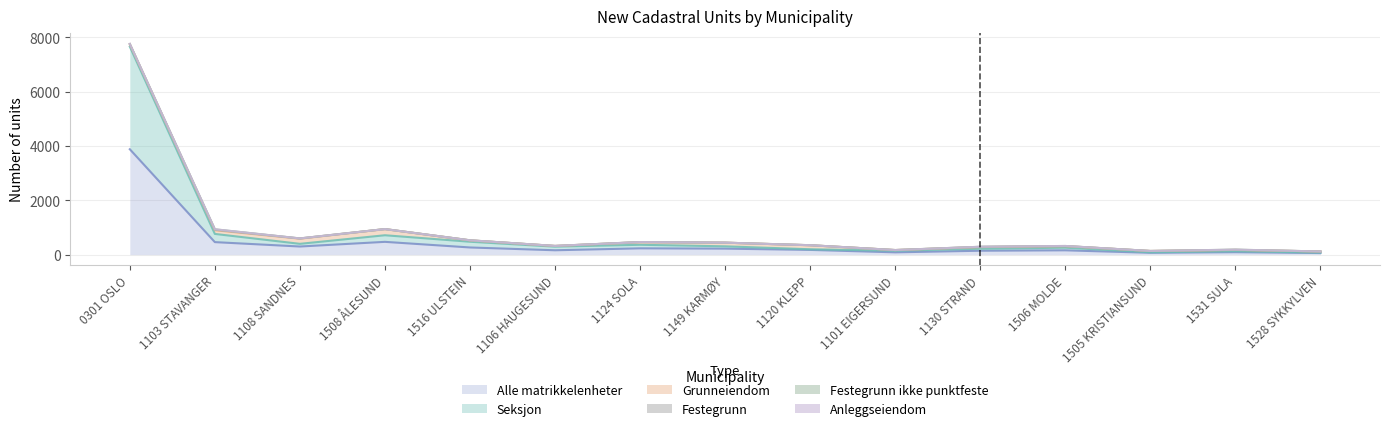

What is the difference between the second highest and minimum values in the Grunneiendom series?

165